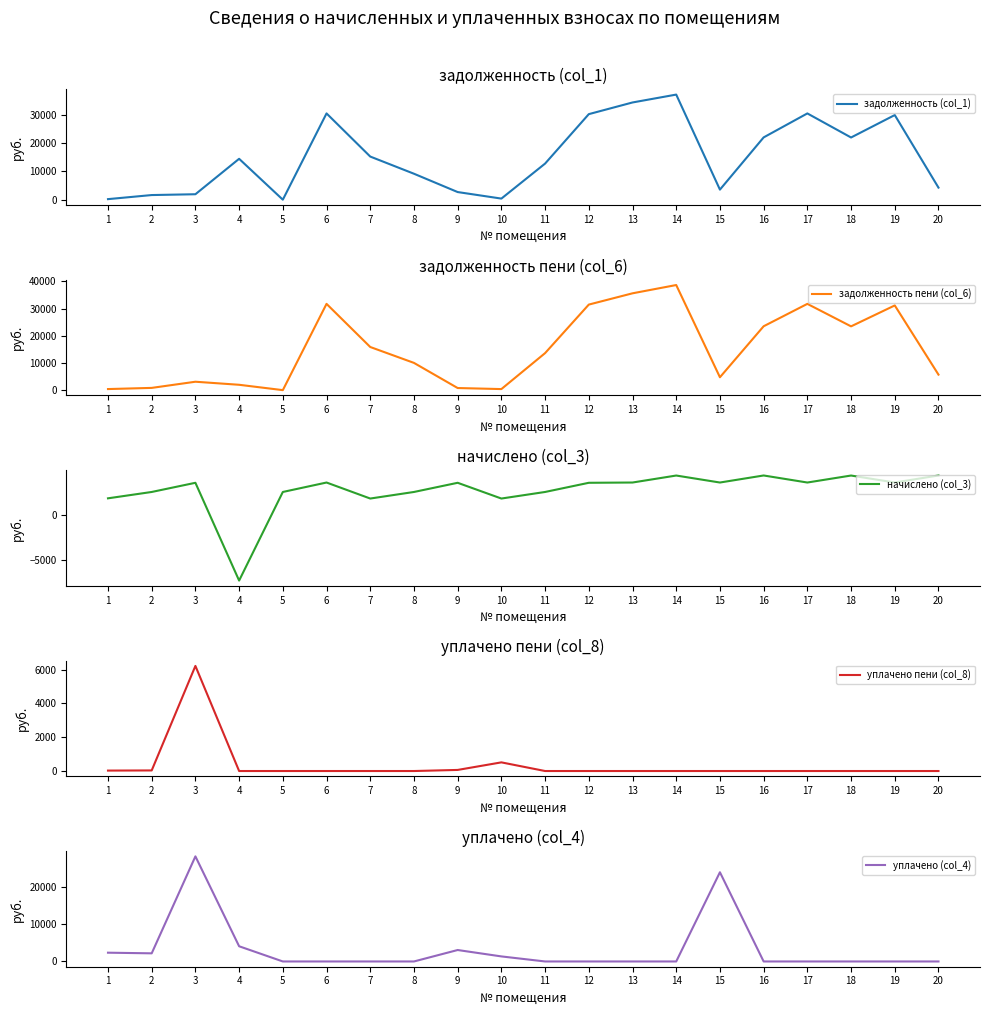

What is the total value across all series at 16?

49887.3